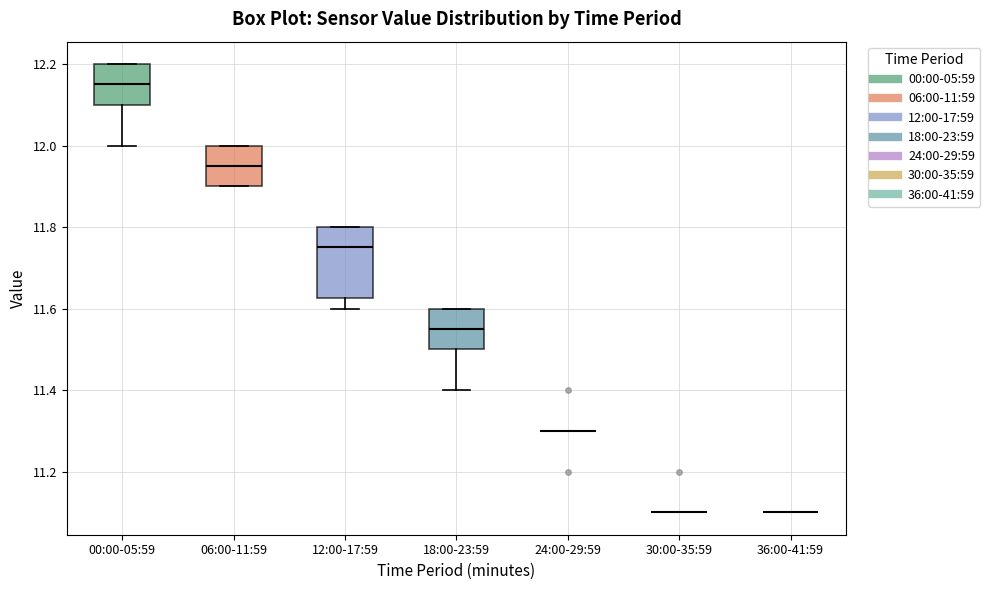

Where does the lower whisker of the box for 12:00-17:59 end on the y-axis? The values are not printed on the chart, so give them approximately, as read against the axis.

11.60